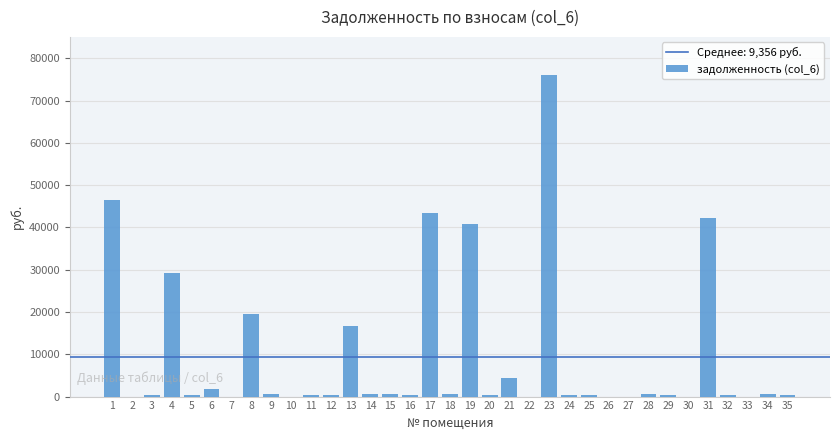

Is it true that the value at 2 is 47858.0?

False